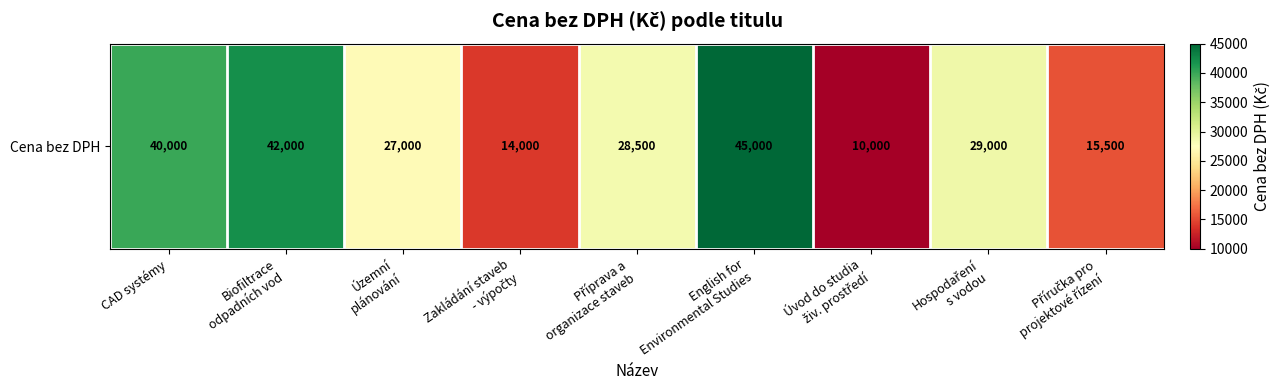

What is the change in value from Biofiltrace
odpadních vod to Hospodaření
s vodou?

-13000